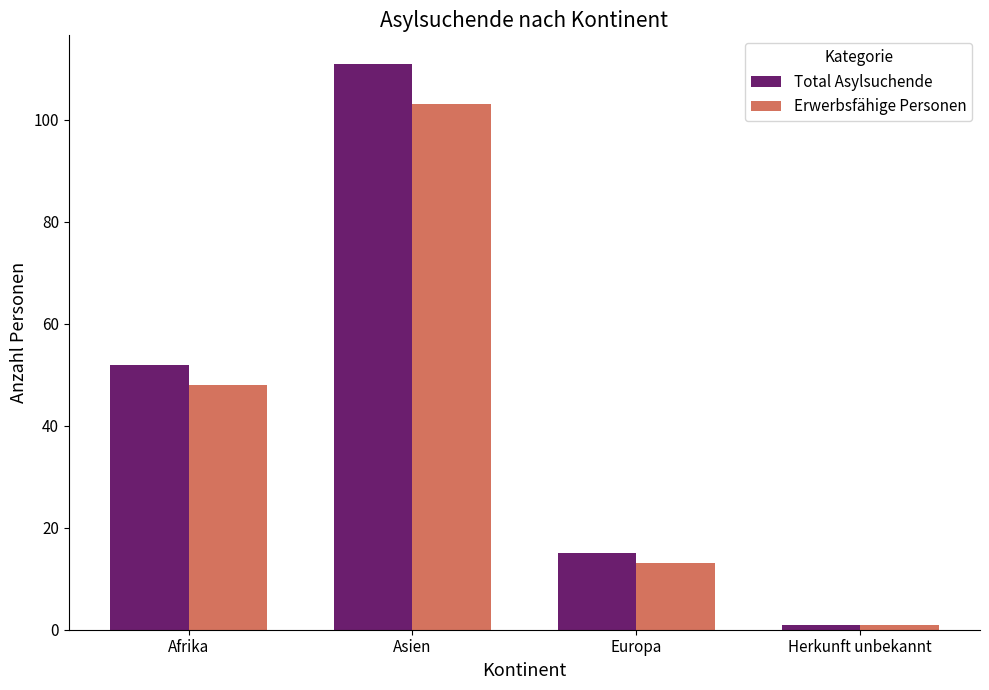

What is the average value of the Erwerbsfähige Personen series?

41